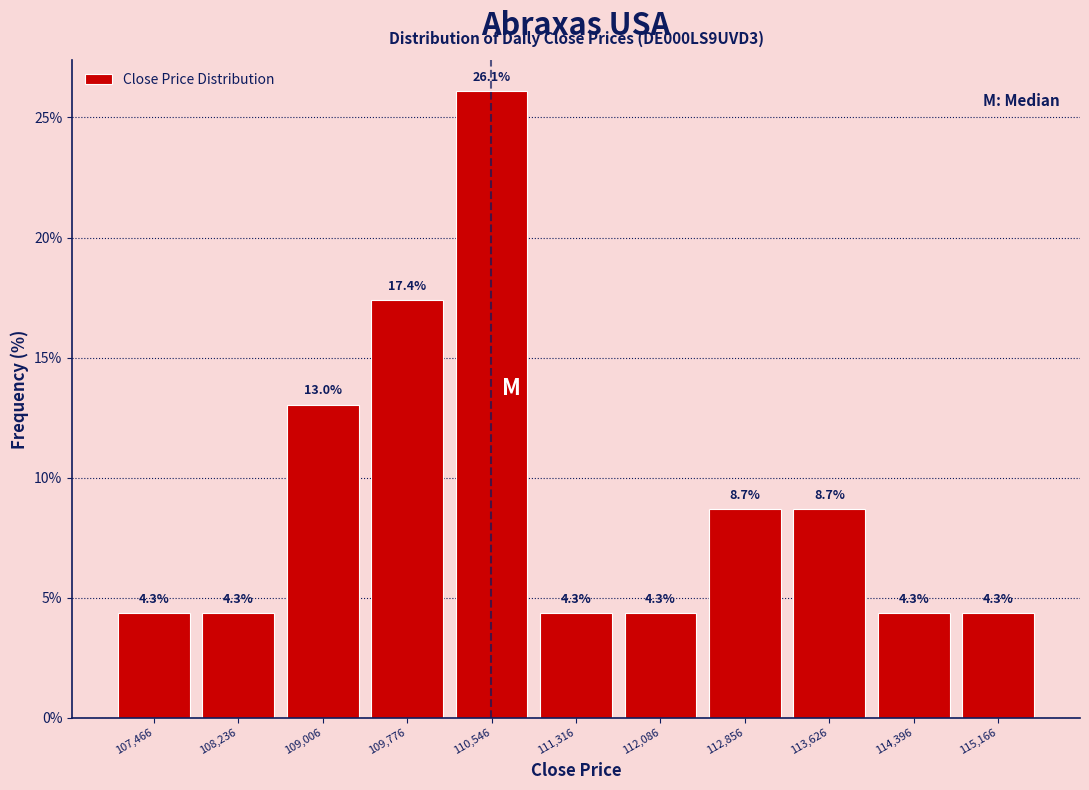

Reading left to right, list every bar in this chart as the range it spans on the x-axis followed by its height. The bar edges are not printed on the chart, so give them approximately, as read against the axis.

107100 to 107900: 4.3
107900 to 108600: 4.3
108600 to 109400: 13.0
109400 to 110200: 17.4
110200 to 110900: 26.1
110900 to 111700: 4.3
111700 to 112500: 4.3
112500 to 113200: 8.7
113200 to 114000: 8.7
114000 to 114800: 4.3
114800 to 115600: 4.3